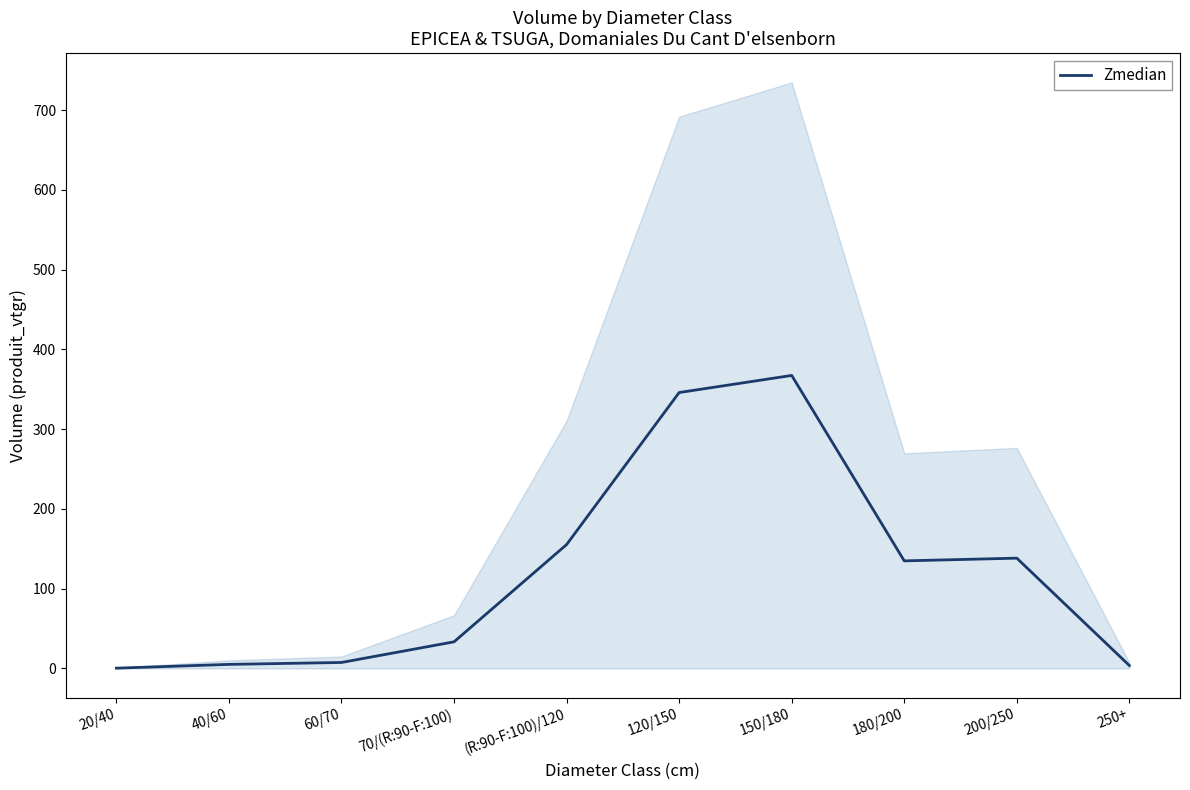

What is the label of the 2nd point from the left?

40/60